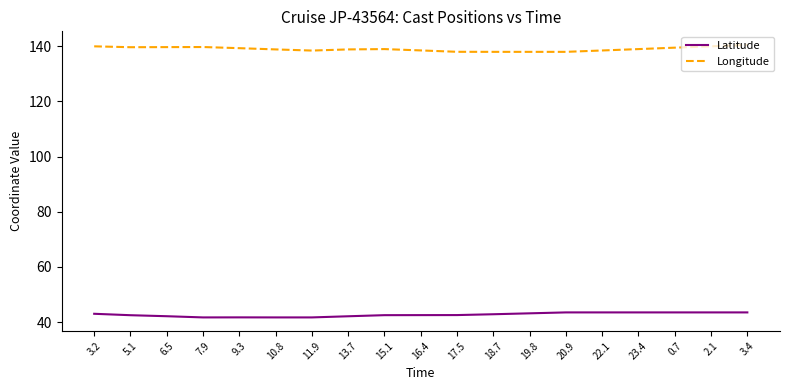

What is the difference between the maximum and minimum values in the Longitude series?

2.5